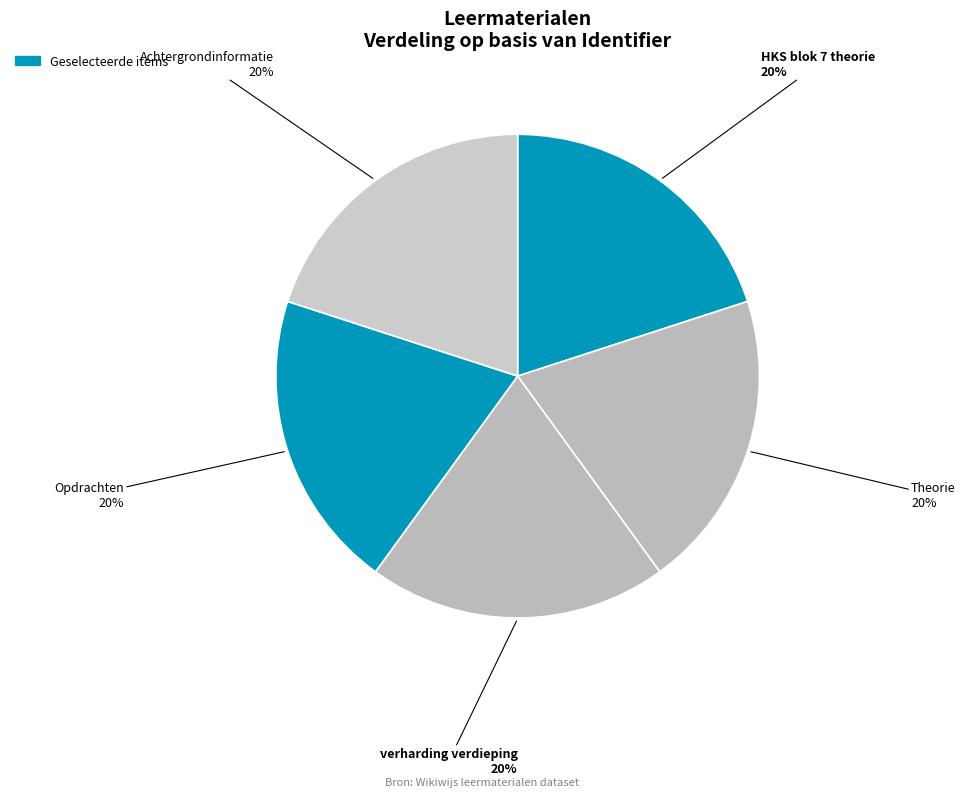

What is the ratio of the value at Opdrachten to the value at verharding verdieping?

1.0